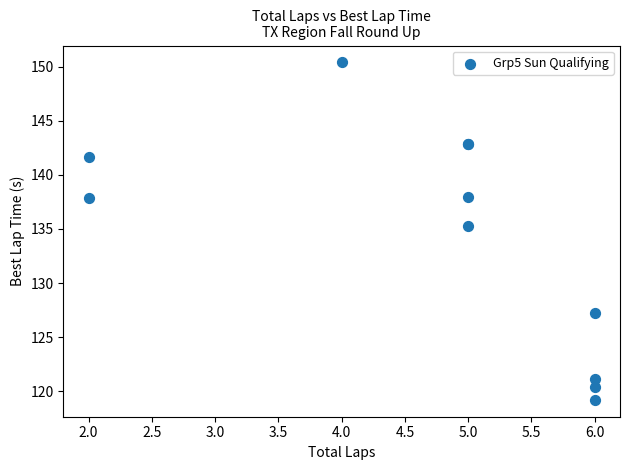

What Y value in the scatter plot is closest to 134?

135.2